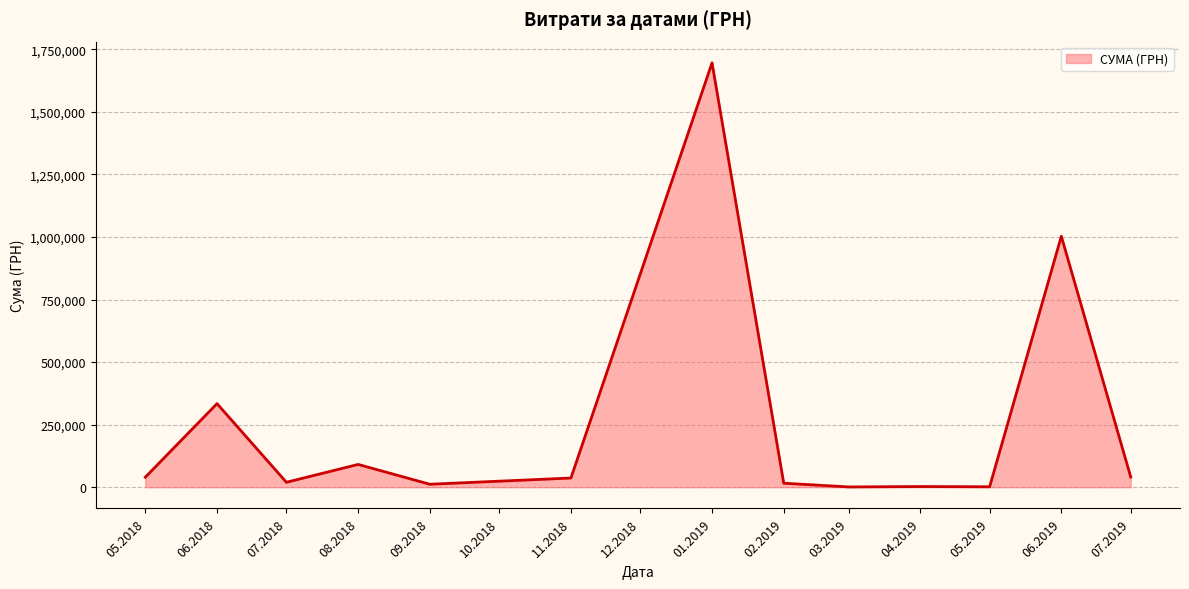

Is it true that the value at 01.2019 is 1117174.9?

False